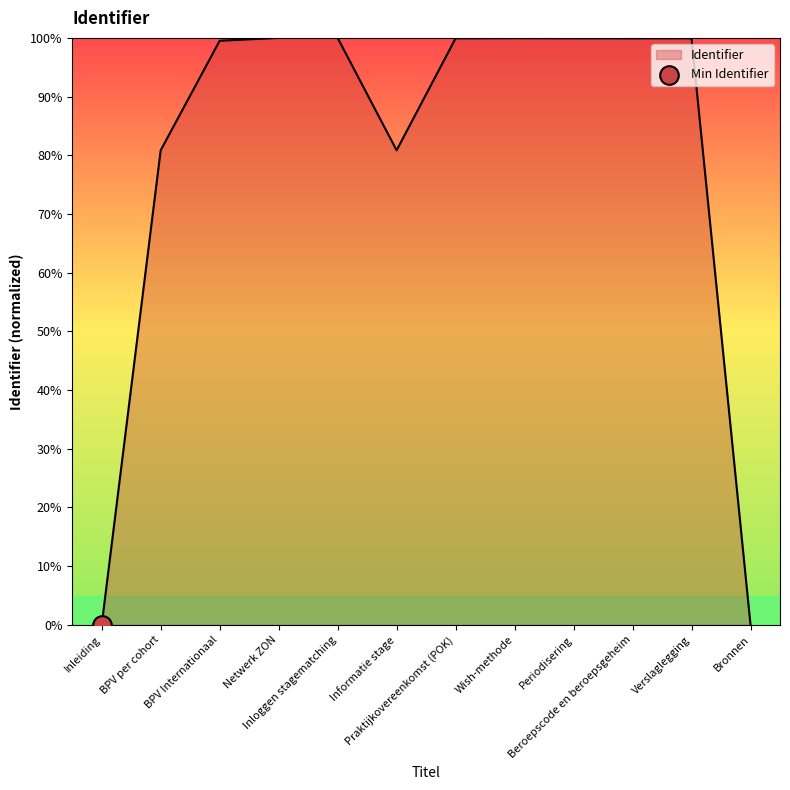

Approximately how many times larger is the value at Informatie stage compared to Periodisering?

0.8